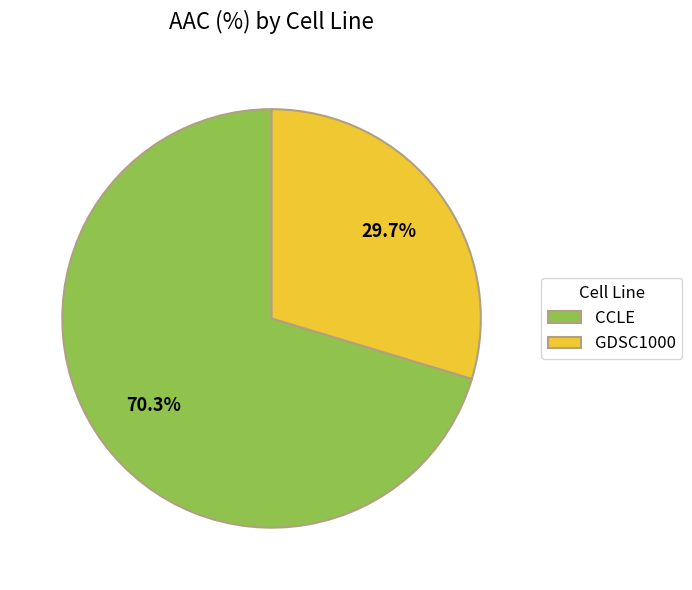

To the nearest percent, what percentage of the pie is CCLE?

70%